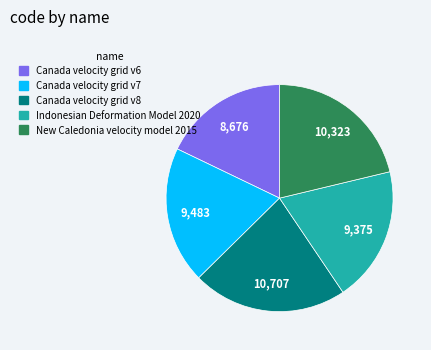

How many slices are in this pie chart?

5